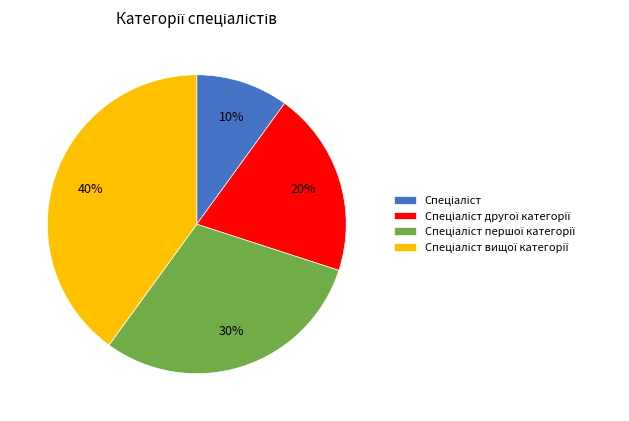

Count the number of slices in the pie.

4